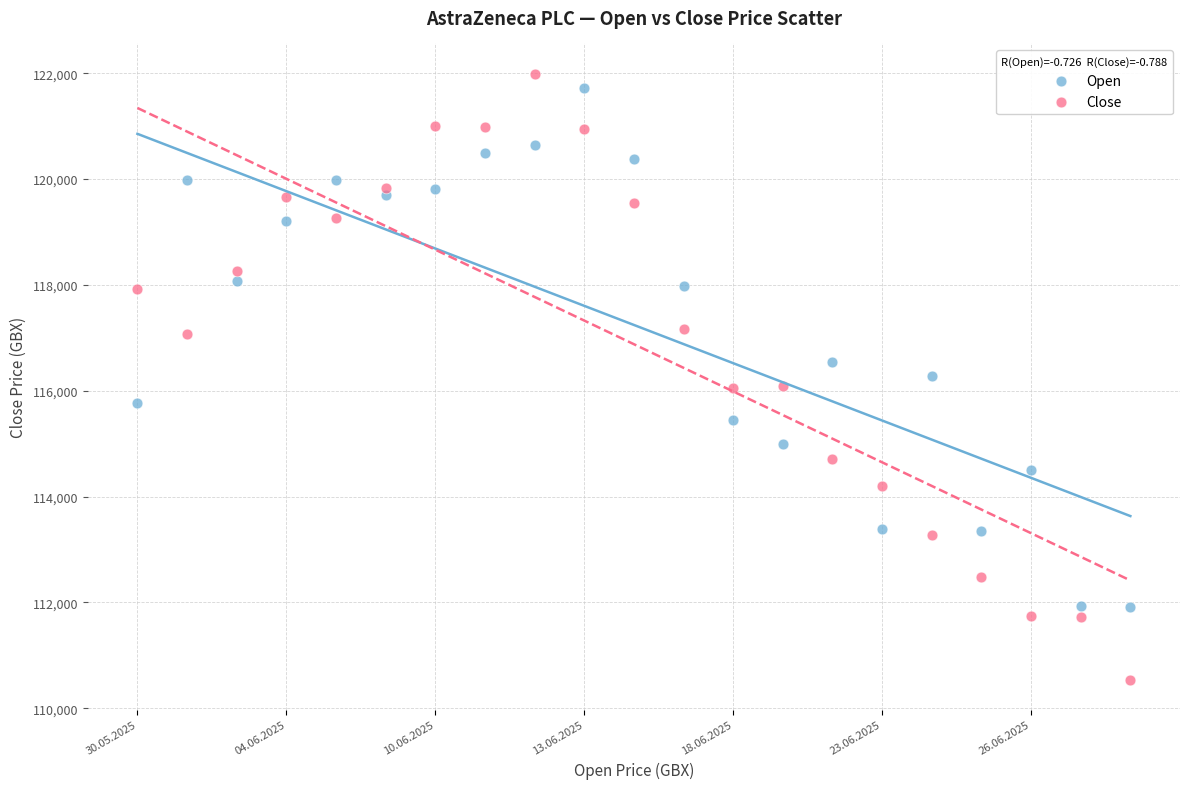

What are all the series names shown in the legend?

Open, Close